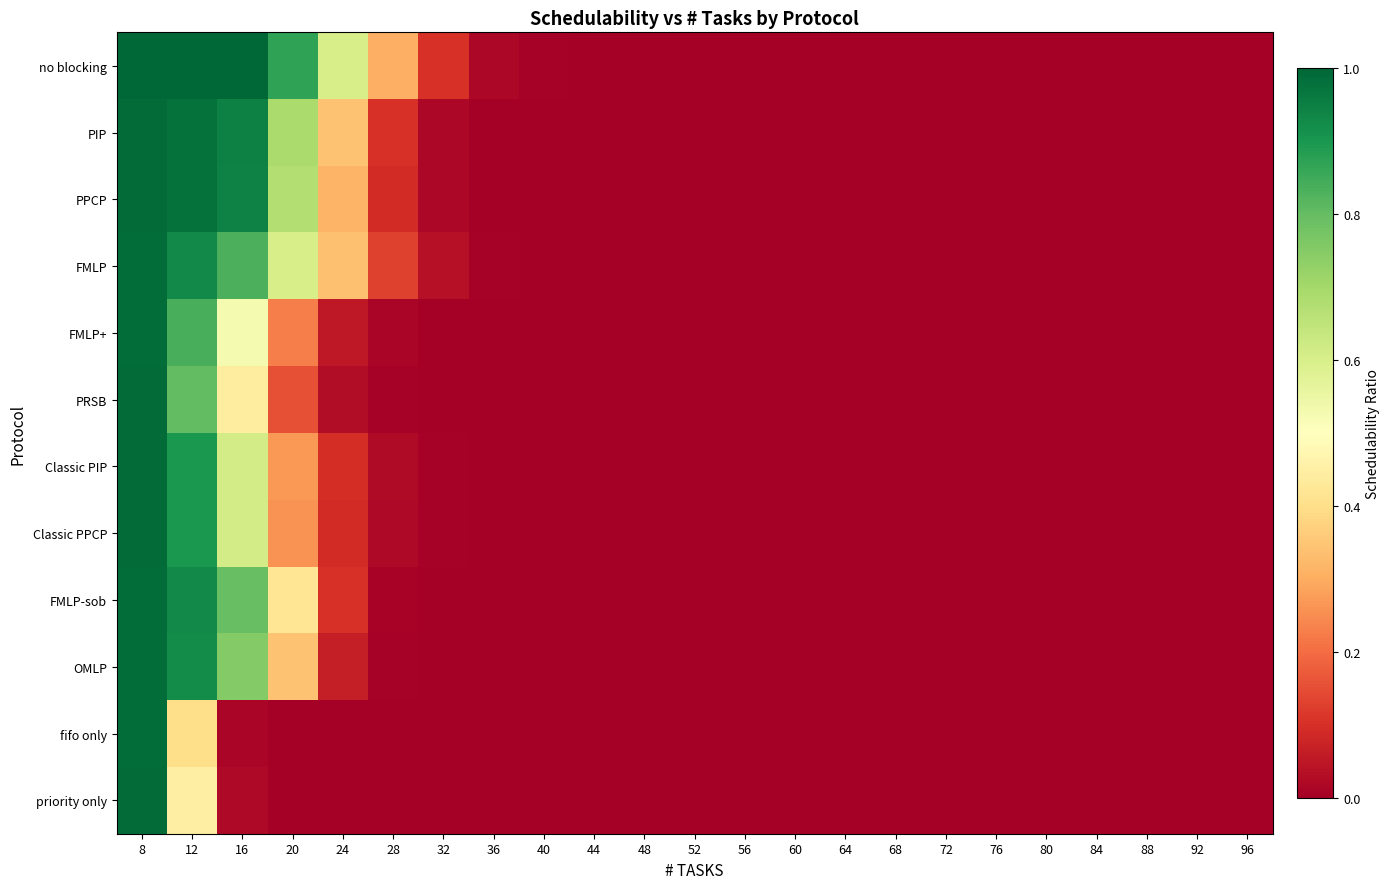

At which category is the sum across all series the highest?

8